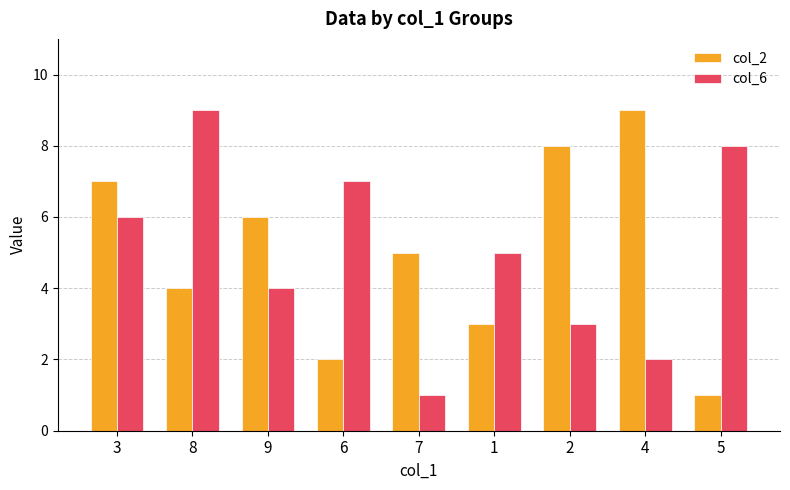

True or false: col_2 has a value of 7 at 3.

True